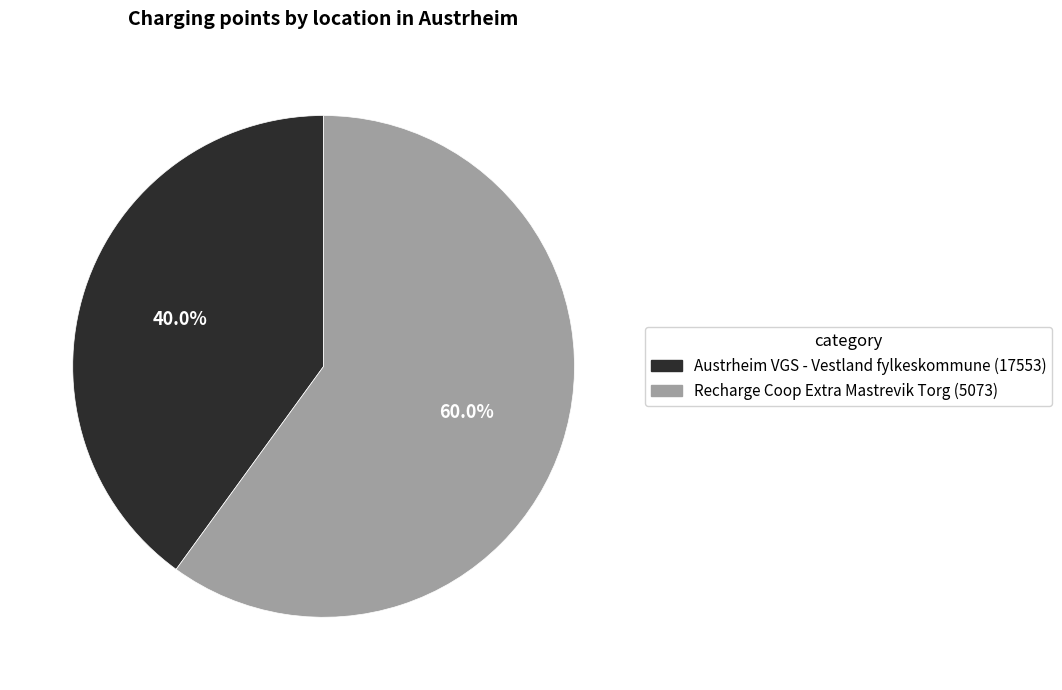

What percentage is the Austrheim VGS - Vestland fylkeskommune (17553) slice, to the nearest percent?

40%